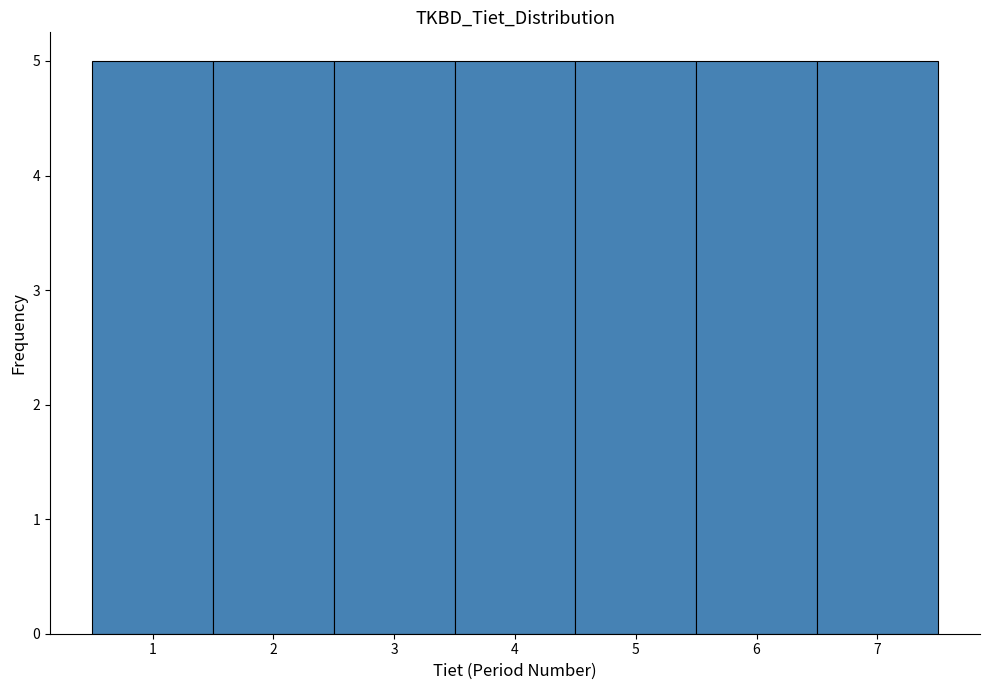

What is the height of the bar covering 3.5 to 4.5 on the x-axis? The values are not printed on the chart, so give them approximately, as read against the axis.

5